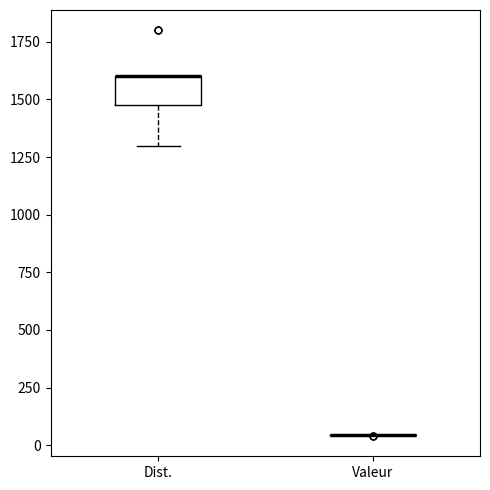

Reading left to right, transcribe this box plot: for each box, give where its median line is, the range the box spans, and where its two whiskers end, as read against the y-axis. The values are not printed on the chart, so give them approximately, as read against the axis.

Dist.: median 1600 (drawn on the box's upper edge), box 1500 to 1600, whiskers 1300 to 1600
Valeur: box collapsed to a line at 50, whiskers 50 to 50